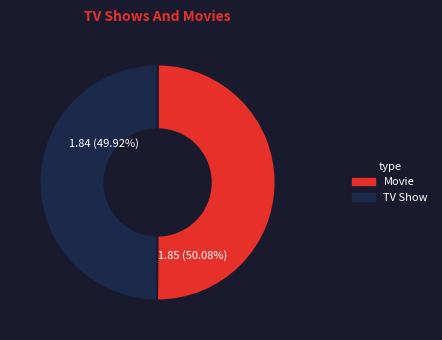

Does any single category account for the majority?

Yes